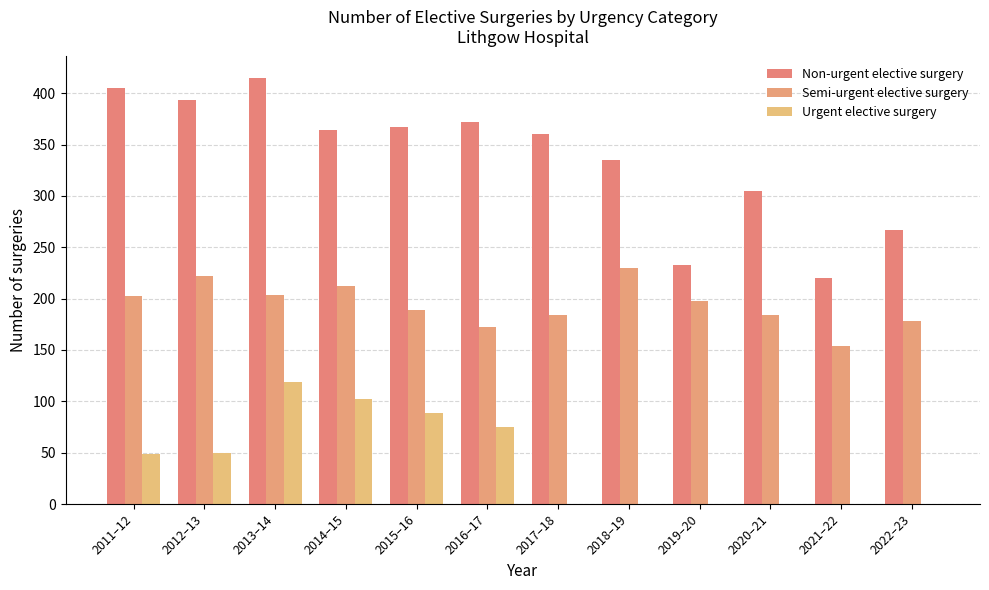

Rank the series at 2014–15 from lowest to highest value.

Urgent elective surgery, Semi-urgent elective surgery, Non-urgent elective surgery